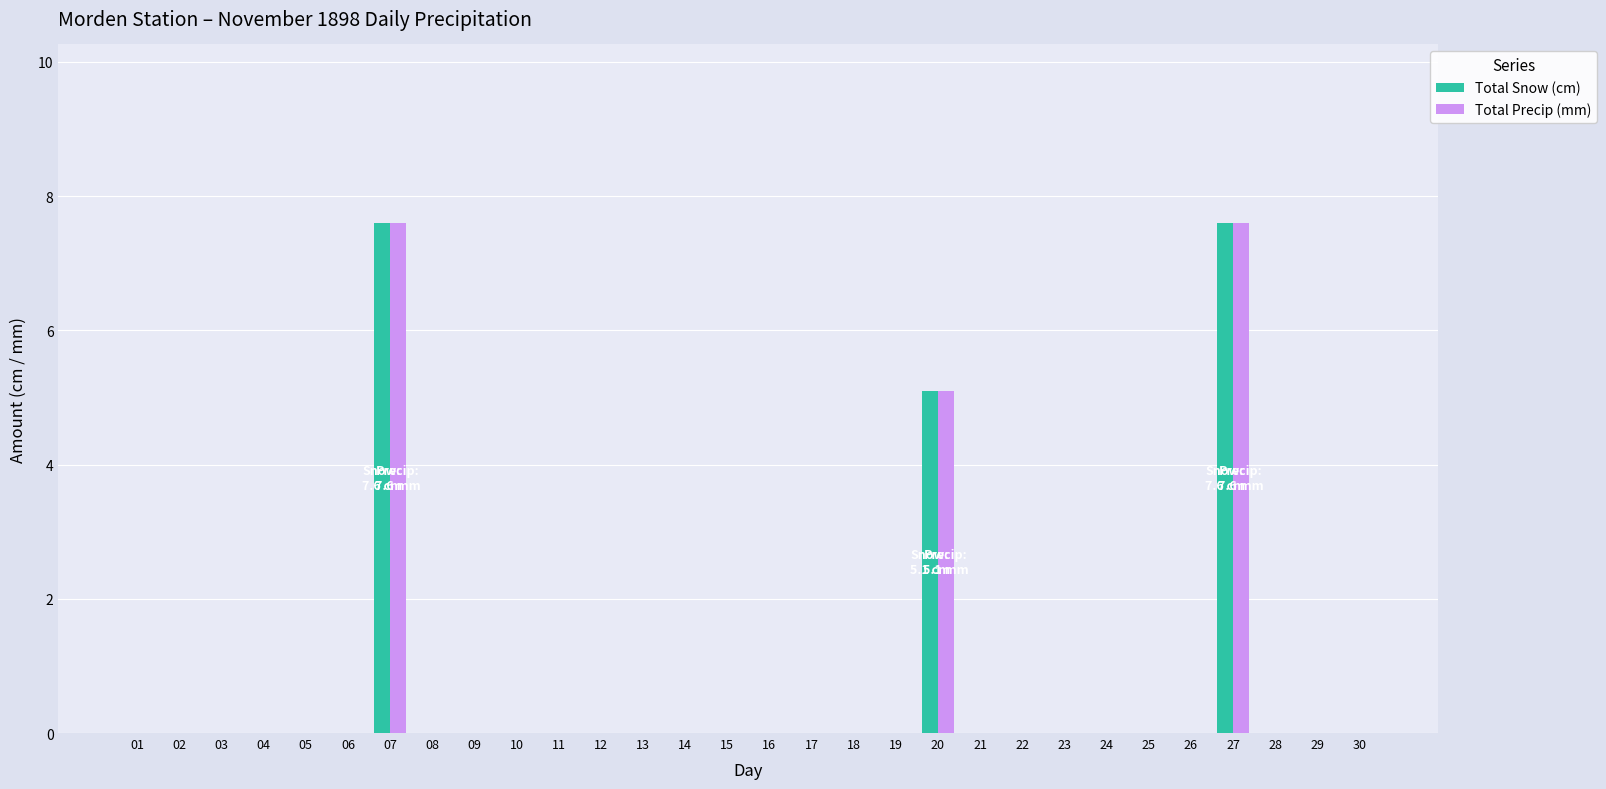

Is it true that Total Precip (mm) equals 2.4 at 29?

False